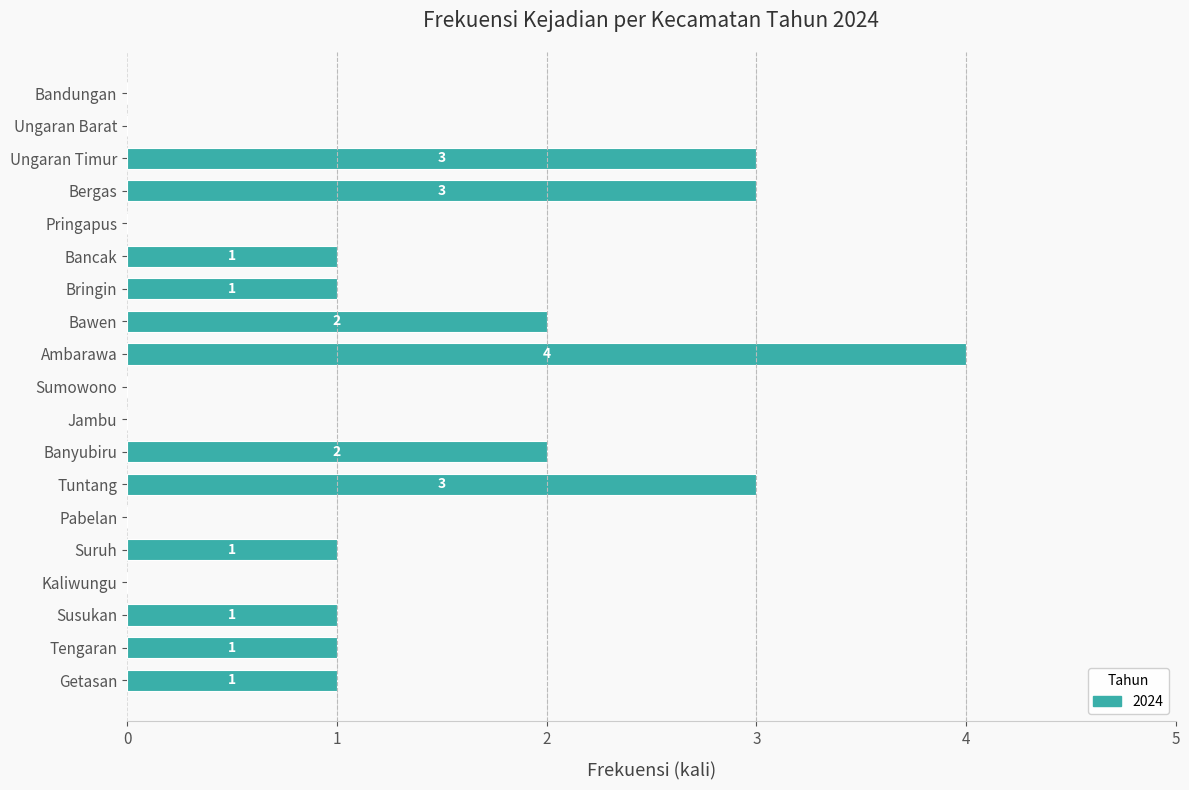

Reading bottom to top, what are all the values shown in this chart?

Getasan=1	Tengaran=1	Susukan=1	Kaliwungu=0	Suruh=1	Pabelan=0	Tuntang=3	Banyubiru=2	Jambu=0	Sumowono=0	Ambarawa=4	Bawen=2	Bringin=1	Bancak=1	Pringapus=0	Bergas=3	Ungaran Timur=3	Ungaran Barat=0	Bandungan=0